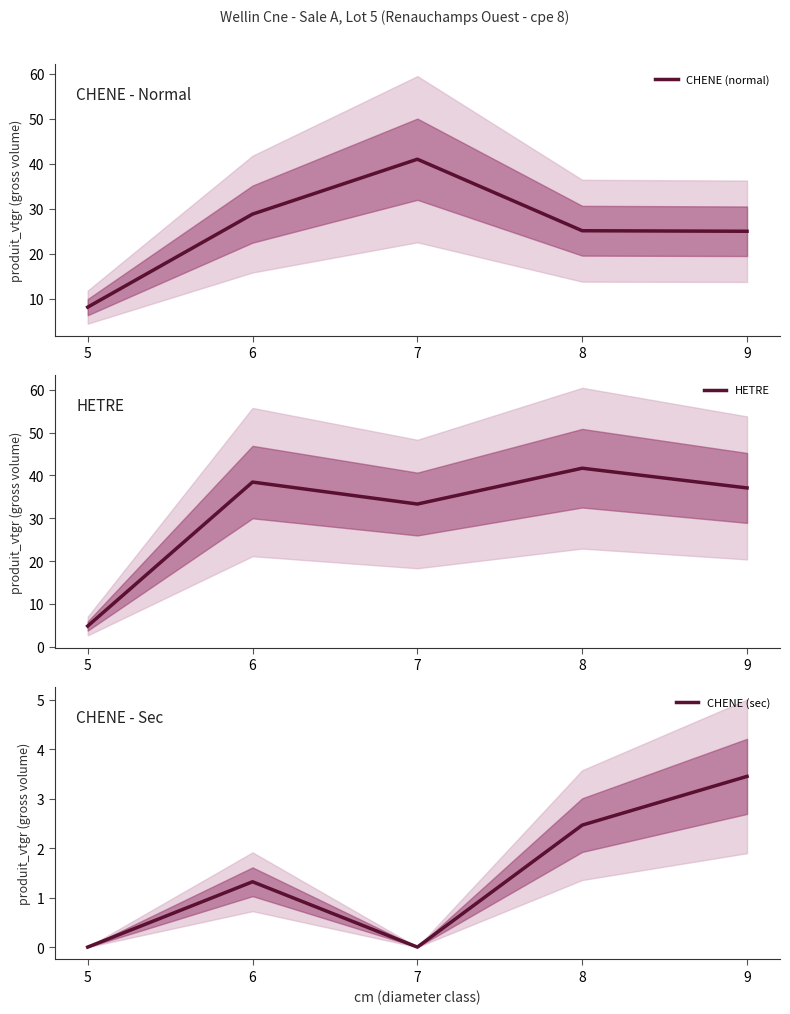

How many intersections are there between CHENE (normal) and HETRE?

3